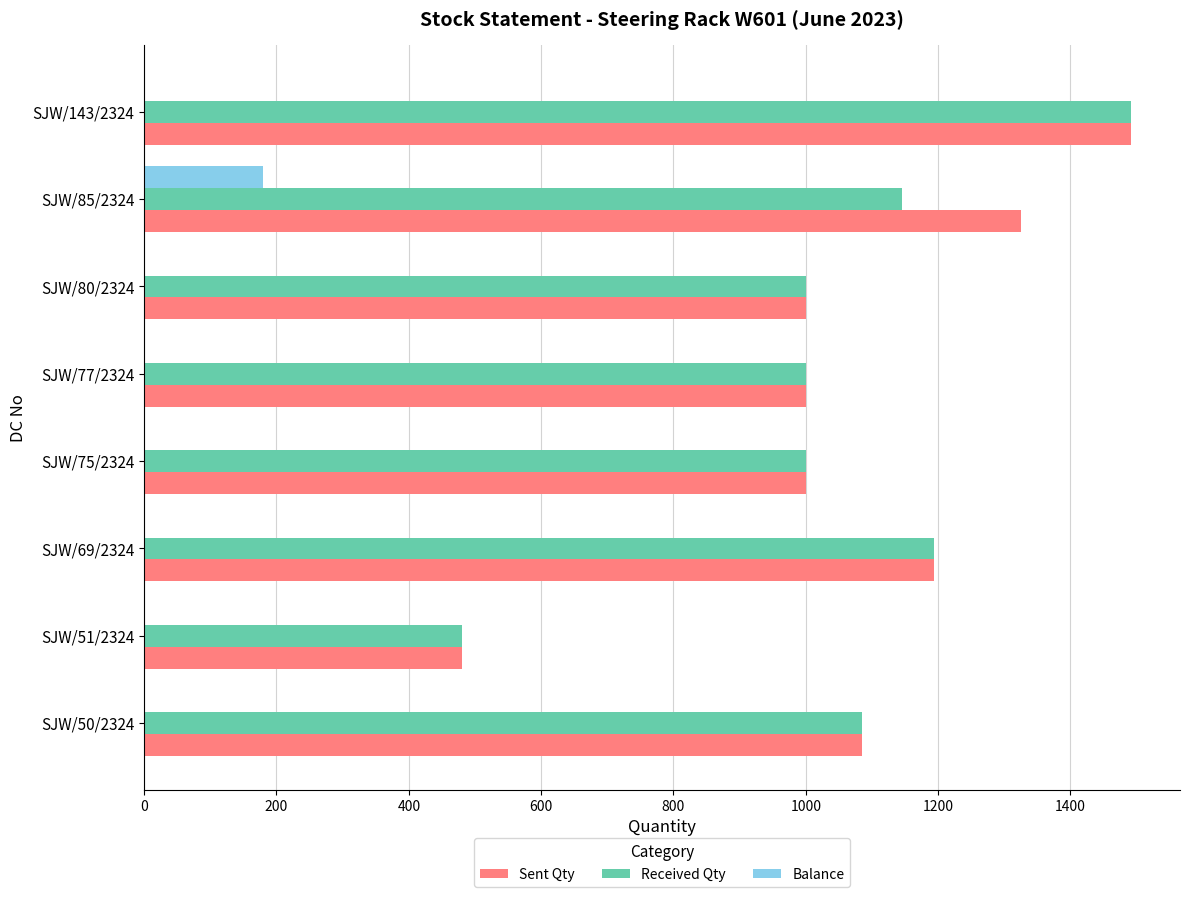

True or false: Received Qty has a value of 1823 at SJW/69/2324.

False